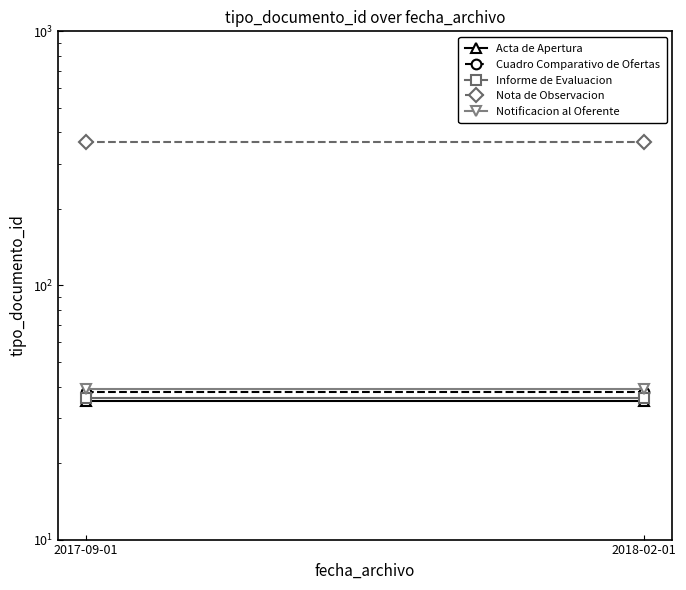

Is the value of Cuadro Comparativo de Ofertas at 2017-09-01 greater than the value of Nota de Observacion at 2018-02-01?

No